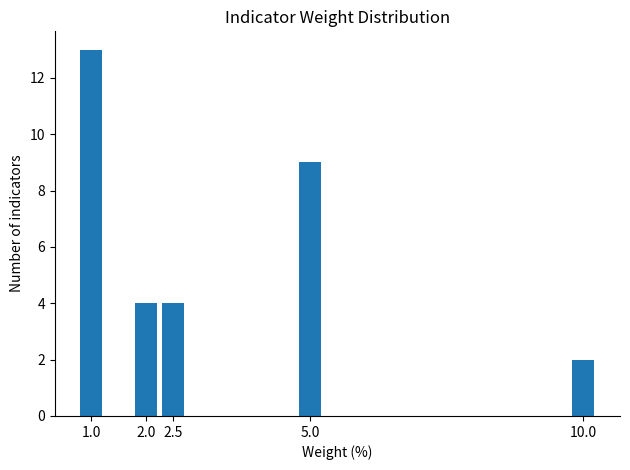

Reading right to left, extract all data points from this chart.

10.0=2	5.0=9	2.5=4	2.0=4	1.0=13